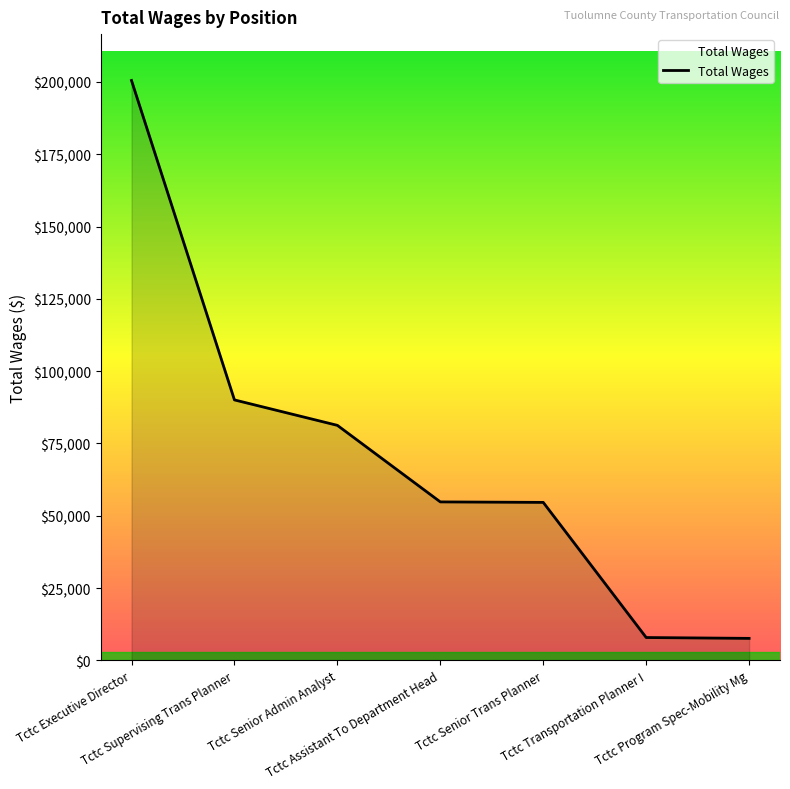

What is the minimum value shown in the chart?

7593